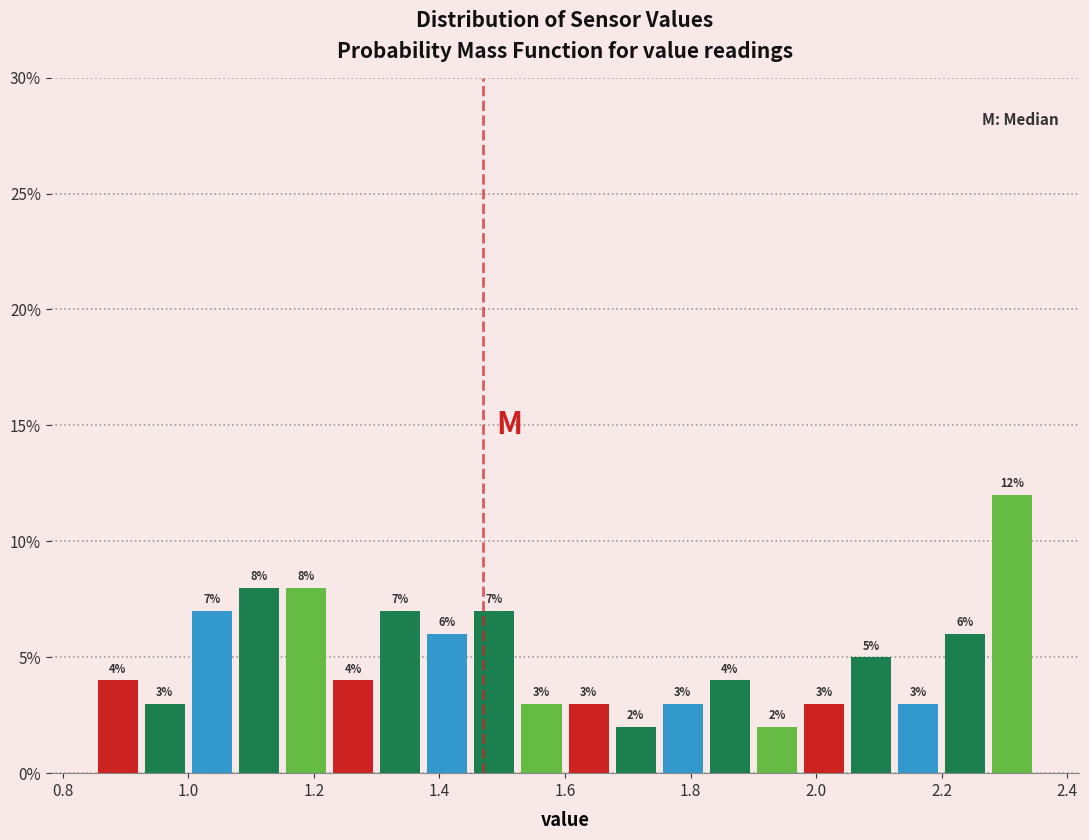

Around what value on the x-axis is the tallest bar? Give the approximate position of its centre, as read against the axis.

2.32